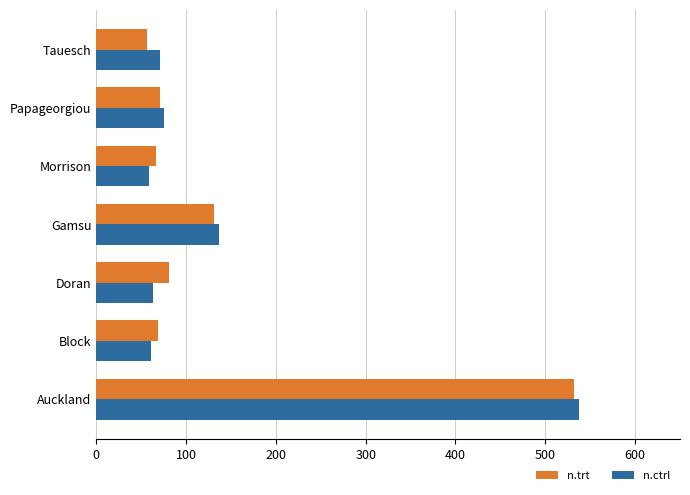

Which series changed the most between Auckland and Tauesch?

n.trt